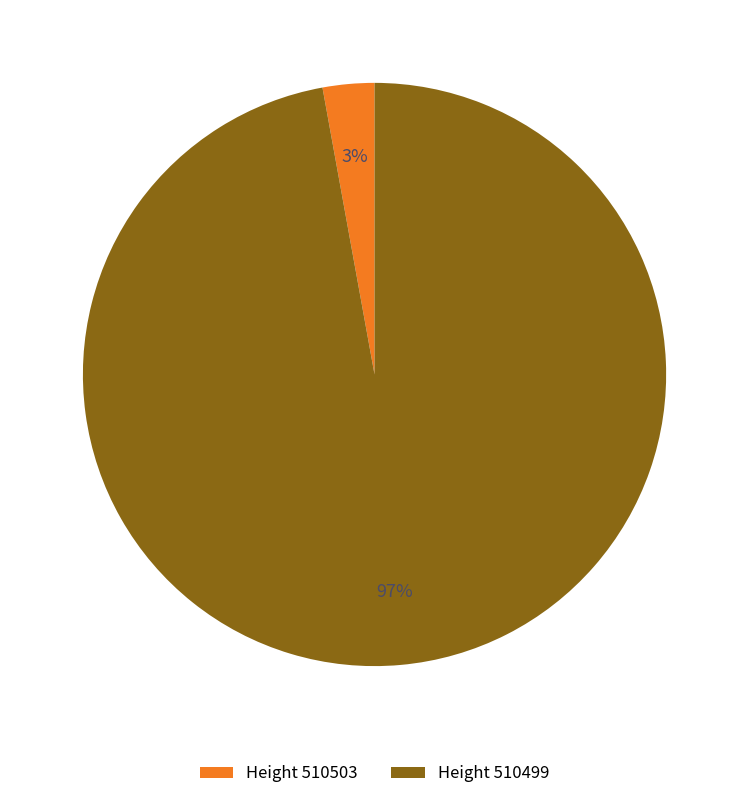

Rank the categories by value from lowest to highest.

Height 510503, Height 510499